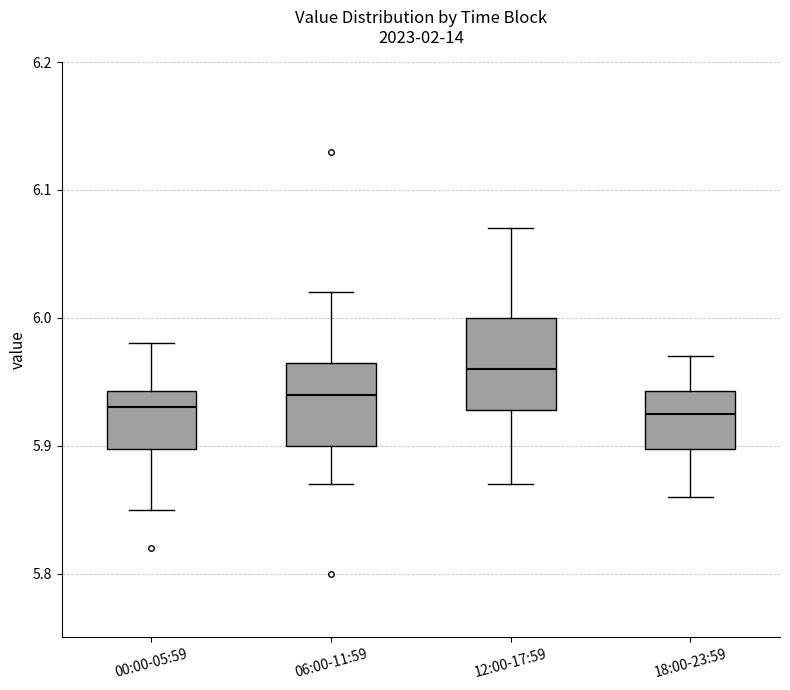

Where does the lower whisker of the box for 12:00-17:59 end on the y-axis? The values are not printed on the chart, so give them approximately, as read against the axis.

5.87